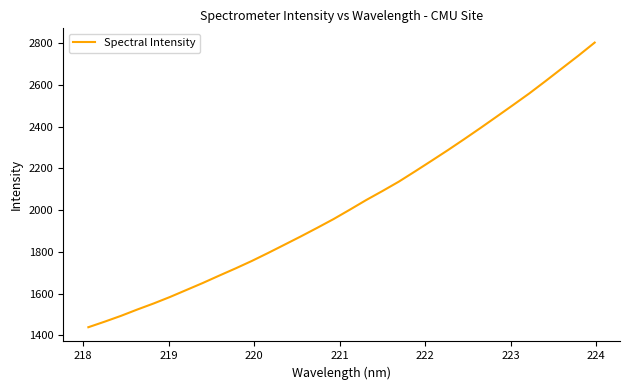

What is the minimum value shown in the chart?

1438.3